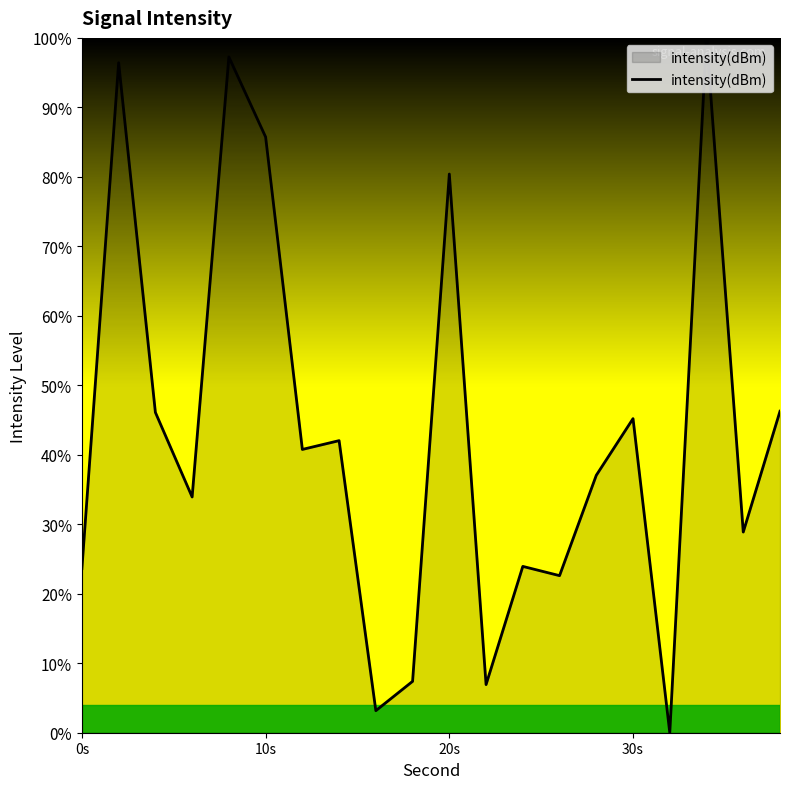

What is the difference between the maximum and minimum values?

100.0